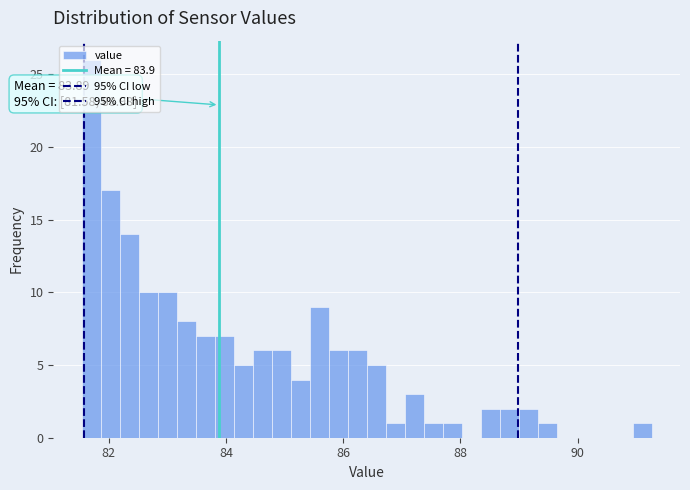

Read against the x-axis, roughly where is the centre of the tallest bar?

81.8